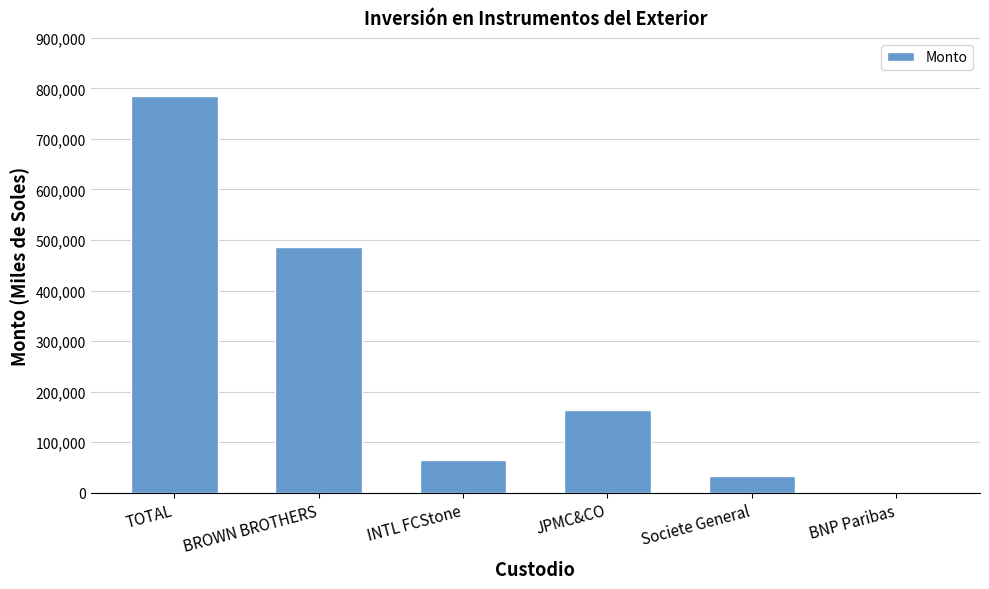

What is the greatest value displayed?

785540.7